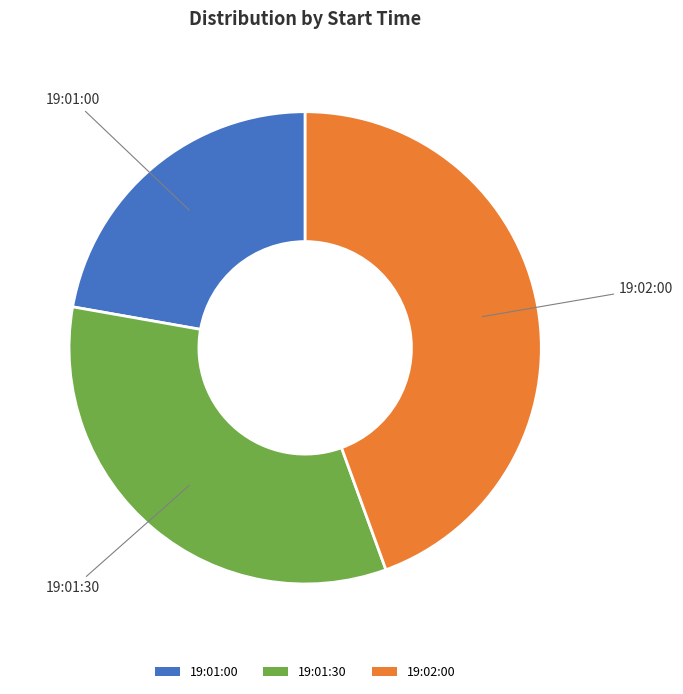

Which slice is the largest?

19:02:00